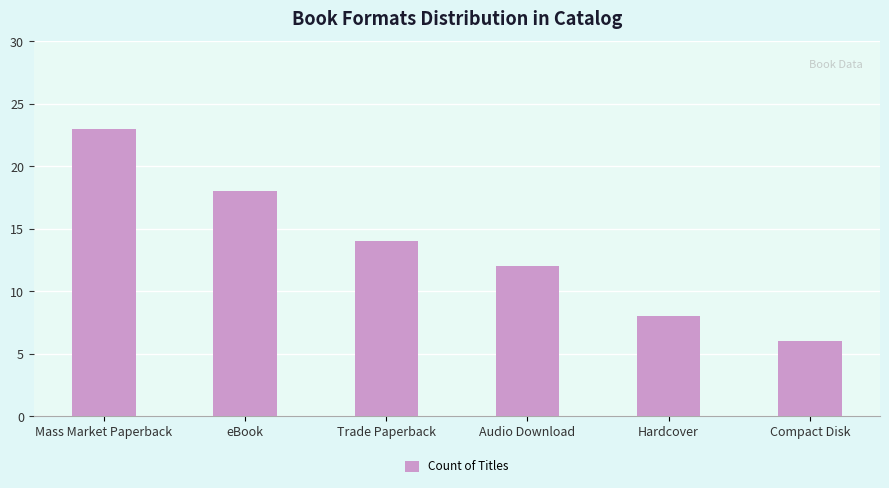

Does the chart contain stacked bars?

No